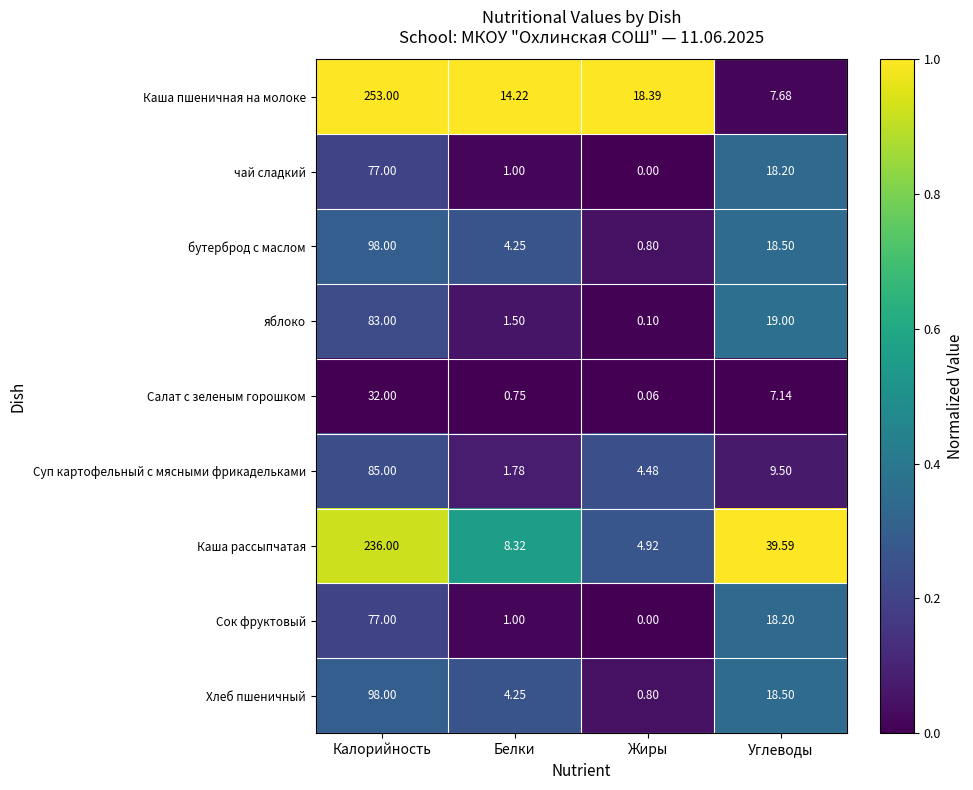

Which series changed the most between Калорийность and Белки?

Каша пшеничная на молоке